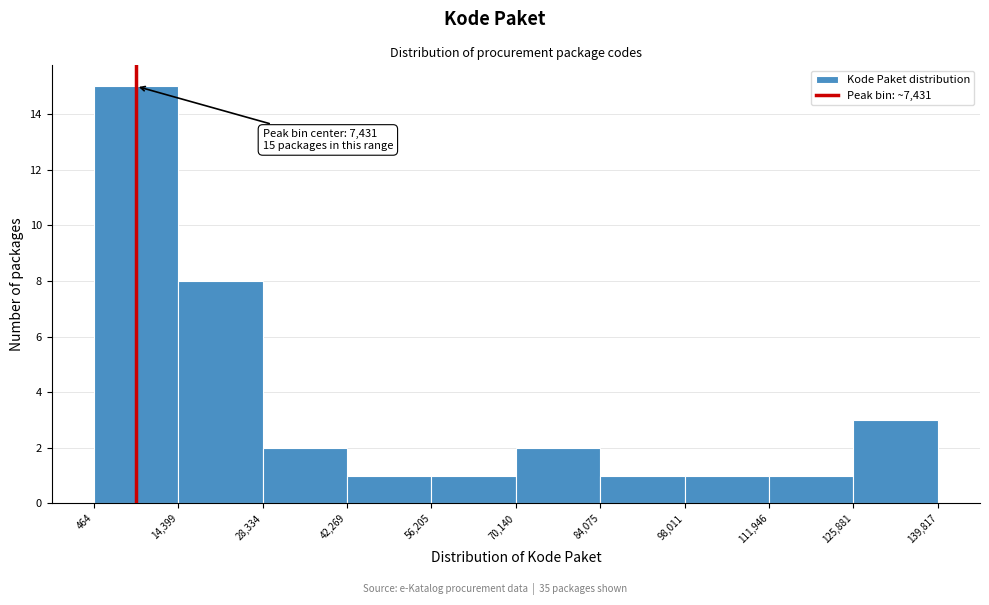

Which range on the x-axis has the tallest bar?

464 to 14,399